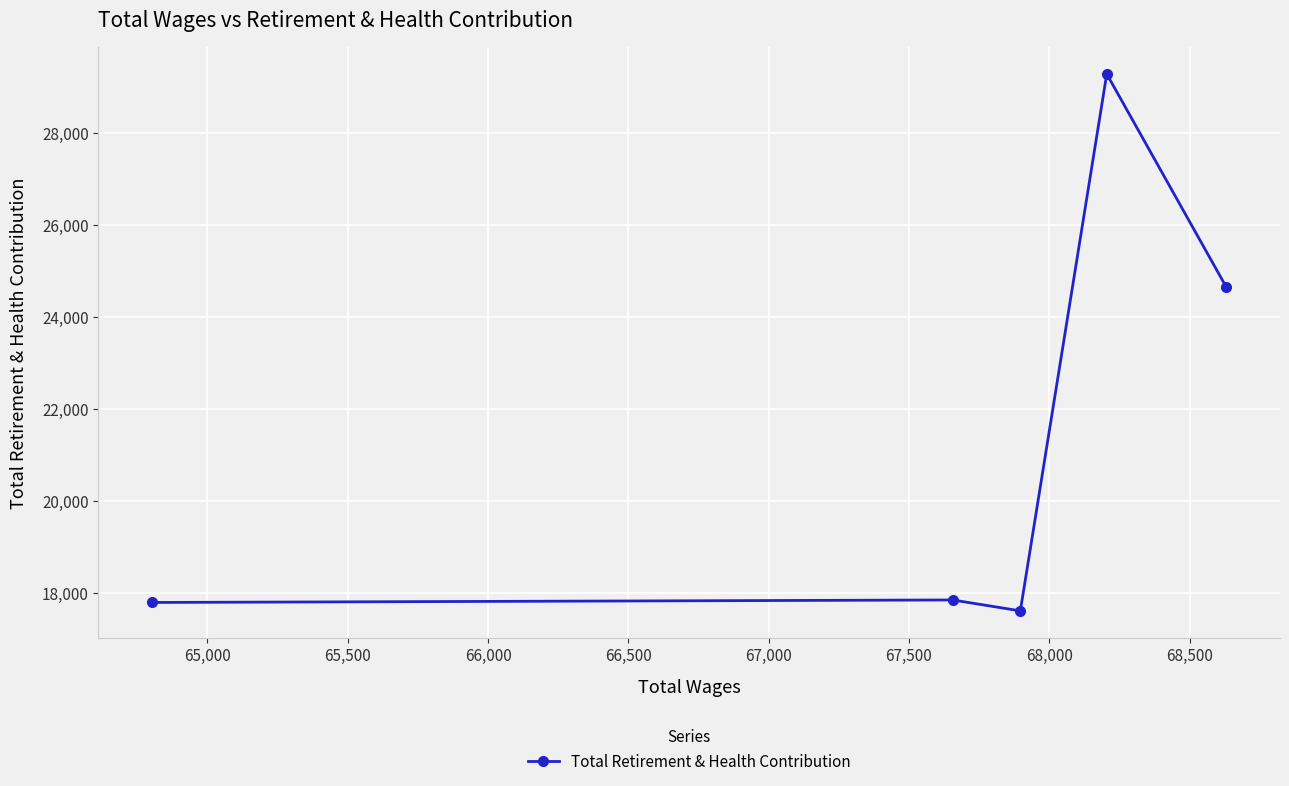

What is the sum of all values?

107173